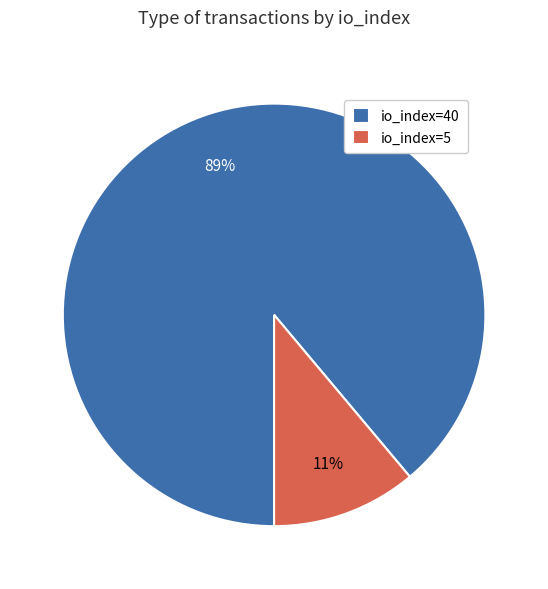

Between io_index=40 and io_index=5, which is larger?

io_index=40